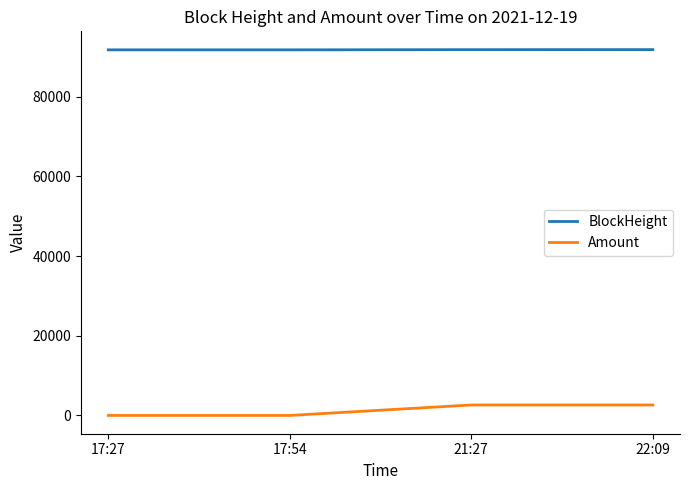

True or false: BlockHeight has more than 1 points higher than both neighbors.

False